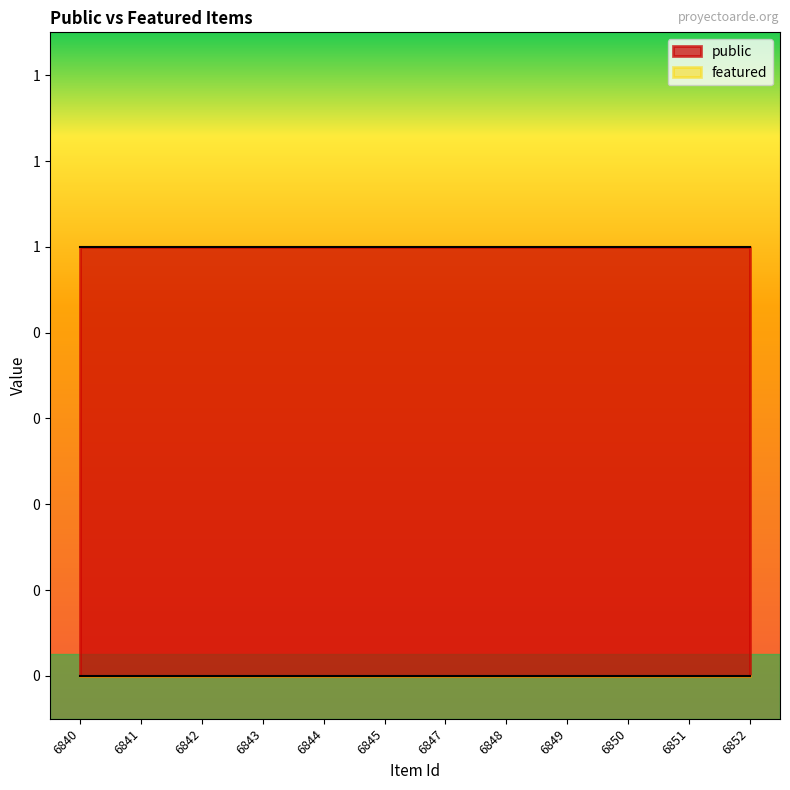

Reading right to left, extract all data points from this chart.

public: 6852=1	6851=1	6850=1	6849=1	6848=1	6847=1	6845=1	6844=1	6843=1	6842=1	6841=1	6840=1
featured: 6852=0	6851=0	6850=0	6849=0	6848=0	6847=0	6845=0	6844=0	6843=0	6842=0	6841=0	6840=0